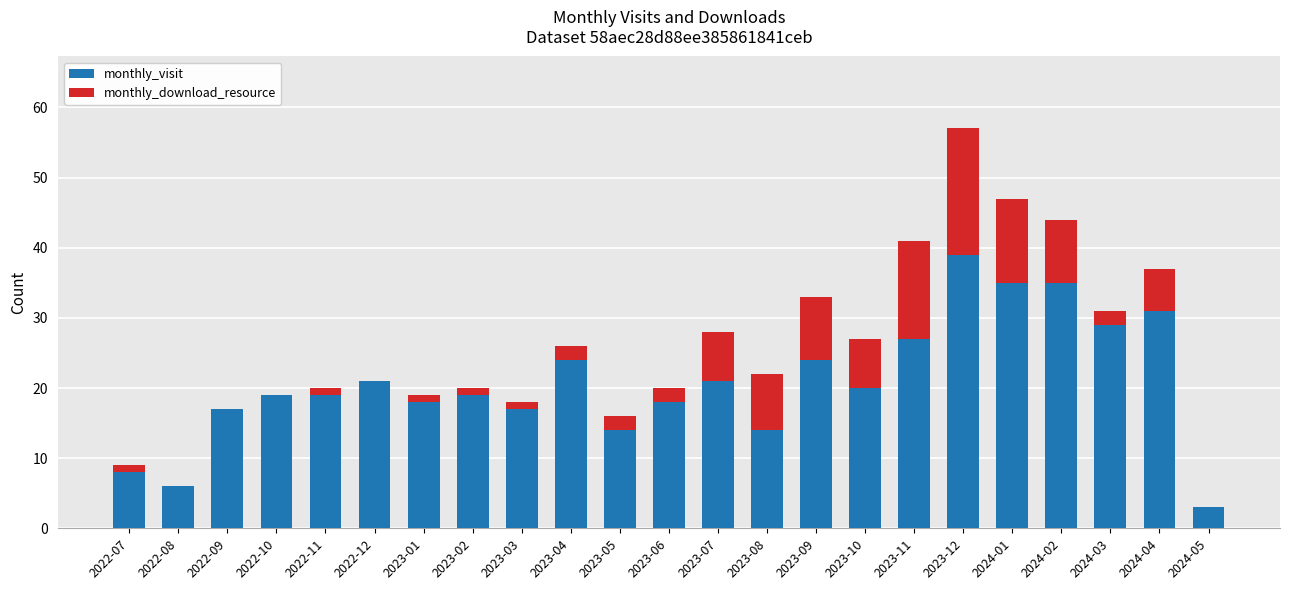

At which category is the sum across all series the highest?

2023-12